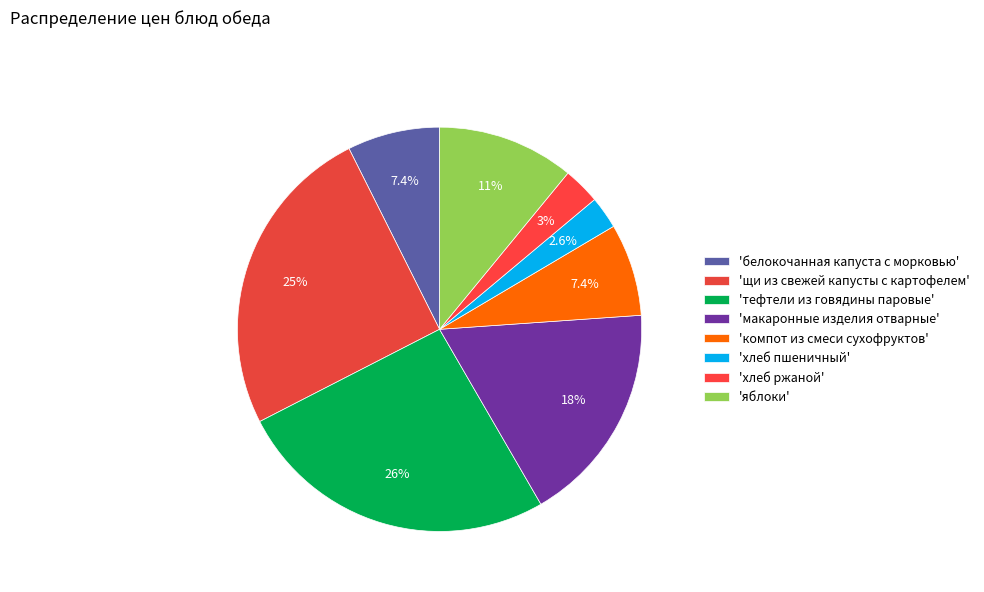

Which slice is the smallest?

хлеб пшеничный